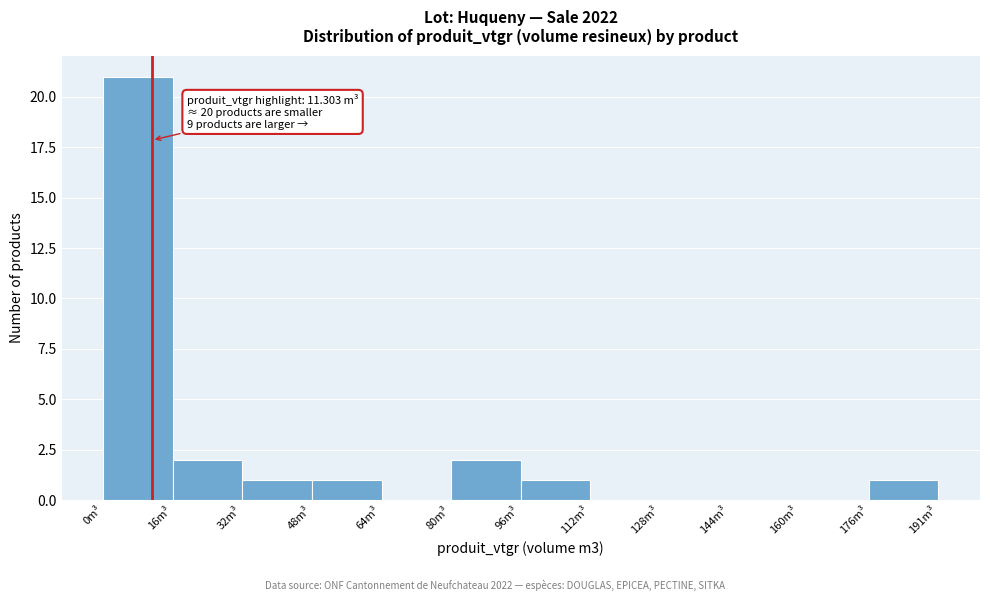

Which range on the x-axis has the tallest bar?

0 to 16